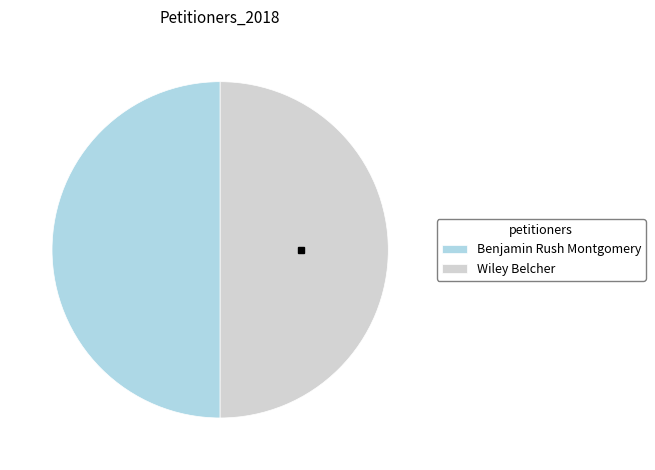

How many slices are in this pie chart?

2